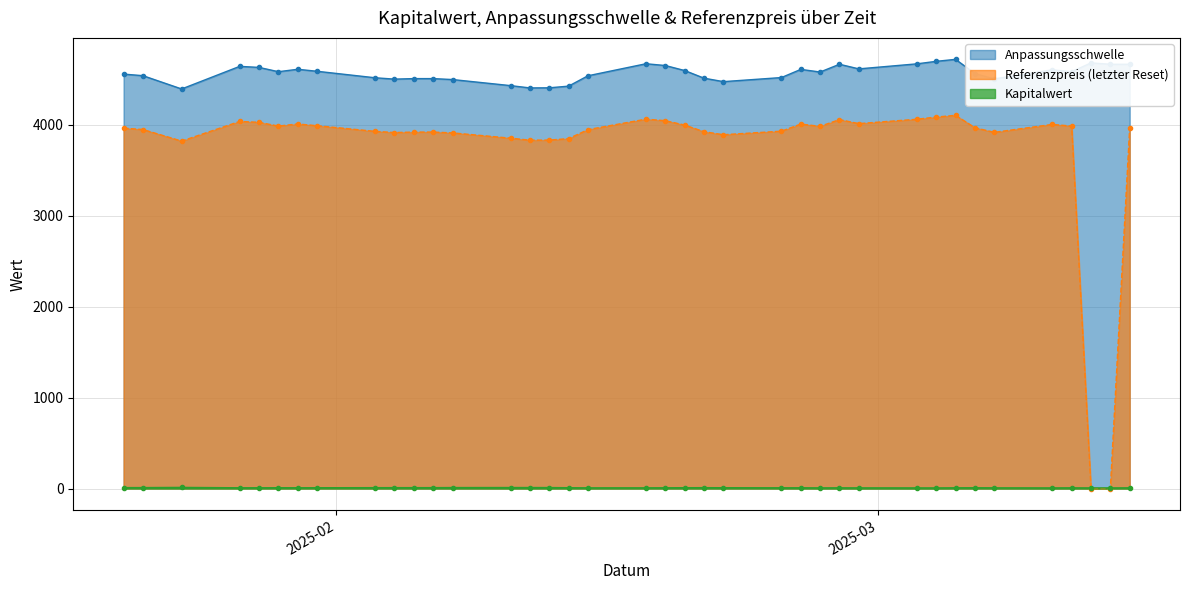

How many data points in Kapitalwert are less than 8?

15